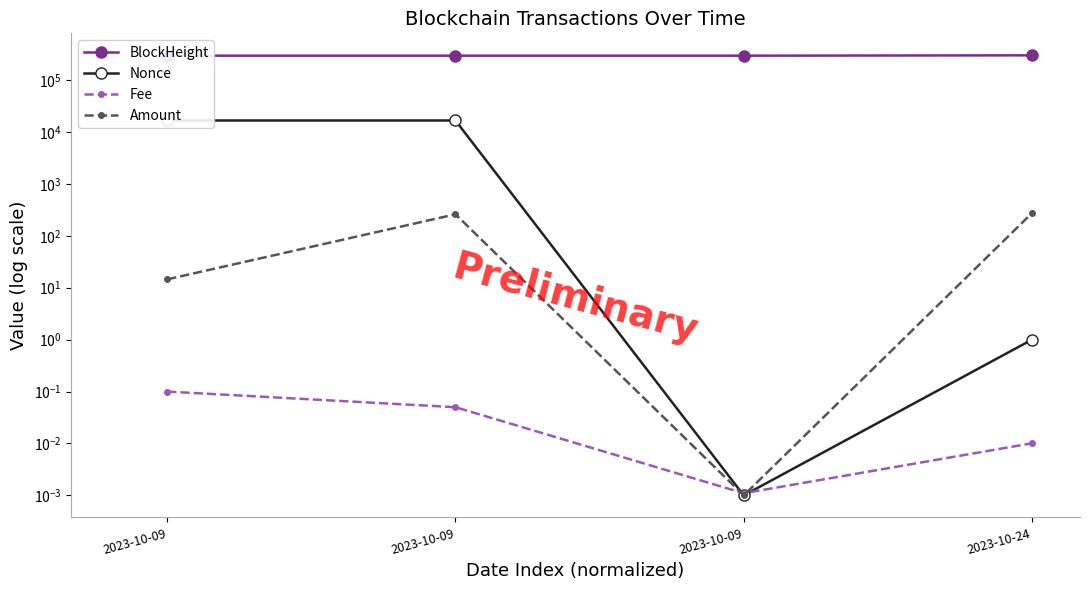

Rank the series at 2023-10-24 from highest to lowest value.

BlockHeight, Amount, Nonce, Fee